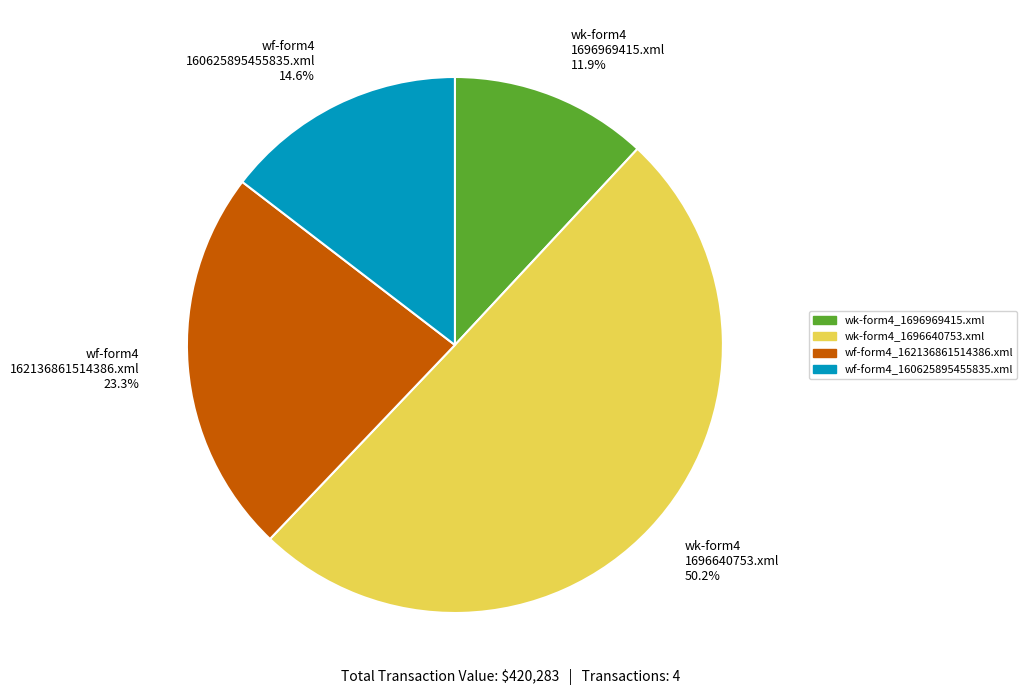

Rank the categories by value from highest to lowest.

wk-form4 1696640753.xml 50.2%, wf-form4 162136861514386.xml 23.3%, wf-form4 160625895455835.xml 14.6%, wk-form4 1696969415.xml 11.9%